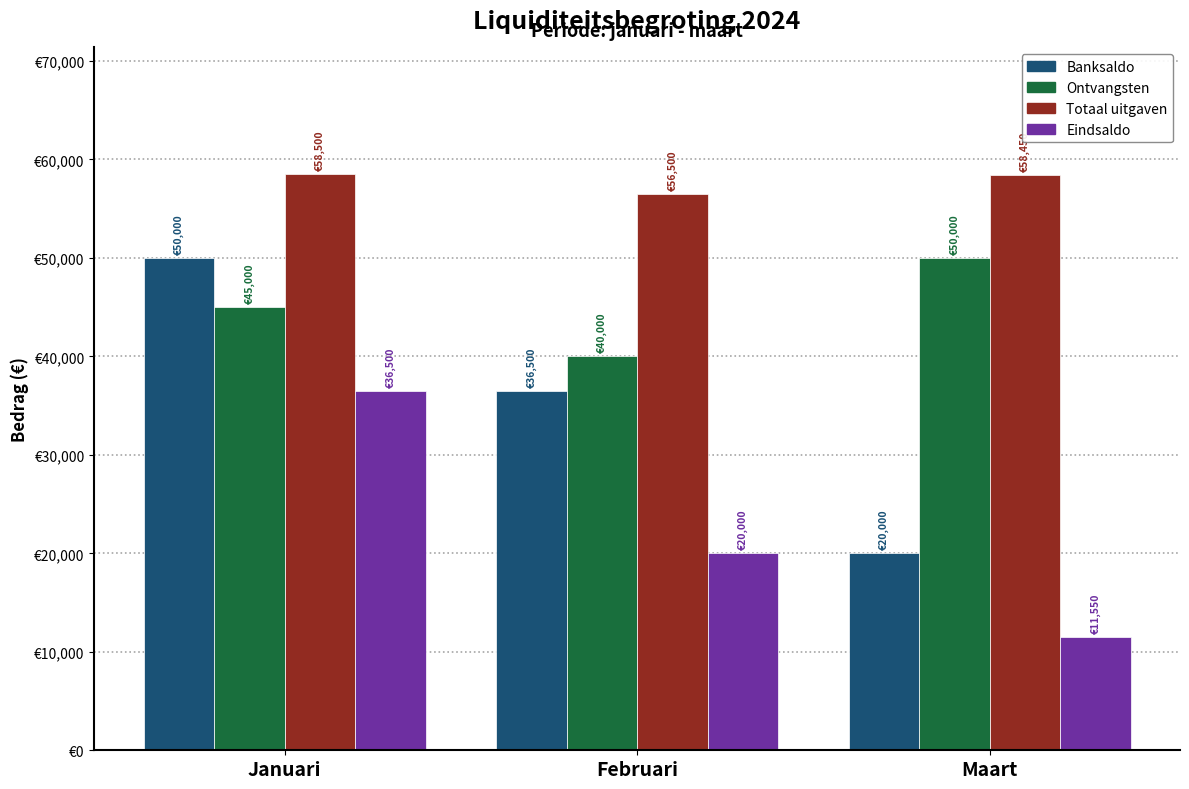

The Banksaldo series shows 13717 at Maart. True or false?

False